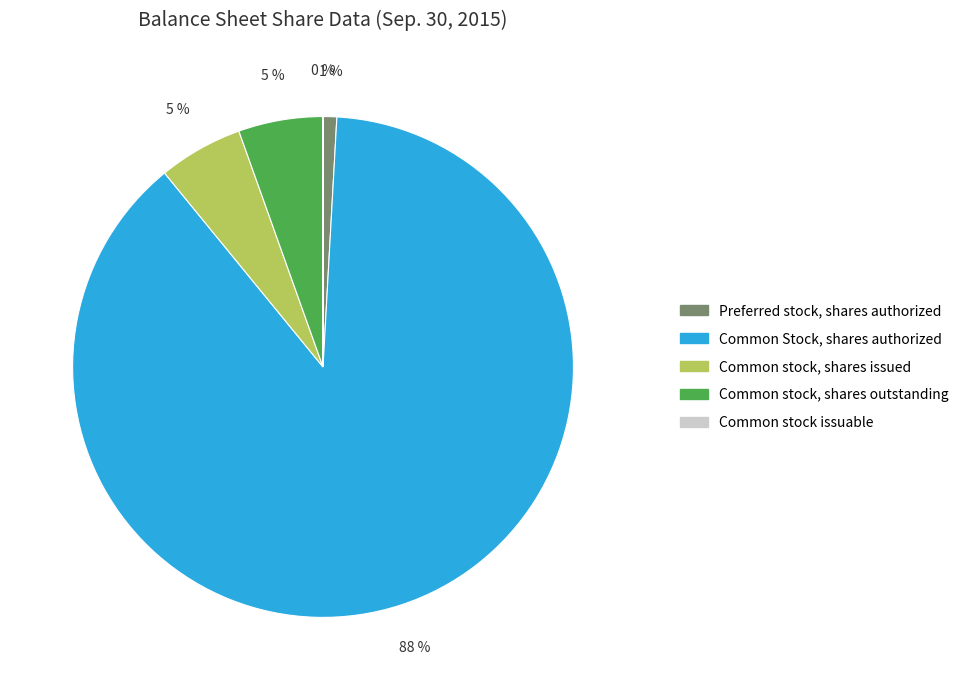

True or false: Preferred stock, shares authorized accounts for 11% of the total.

False